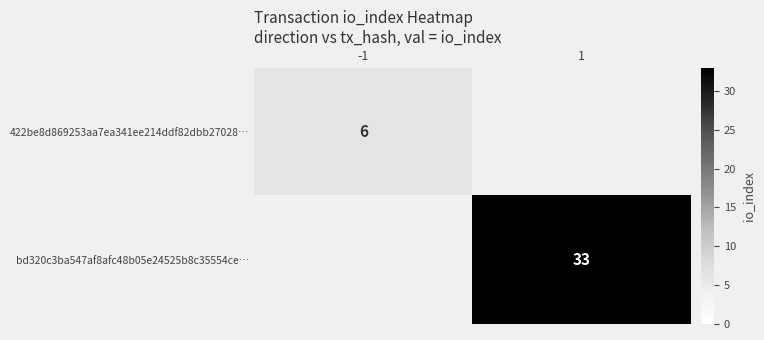

The value of 422be8d869253aa7ea341ee214ddf82dbb27028… at -1 is 2. True or false?

False